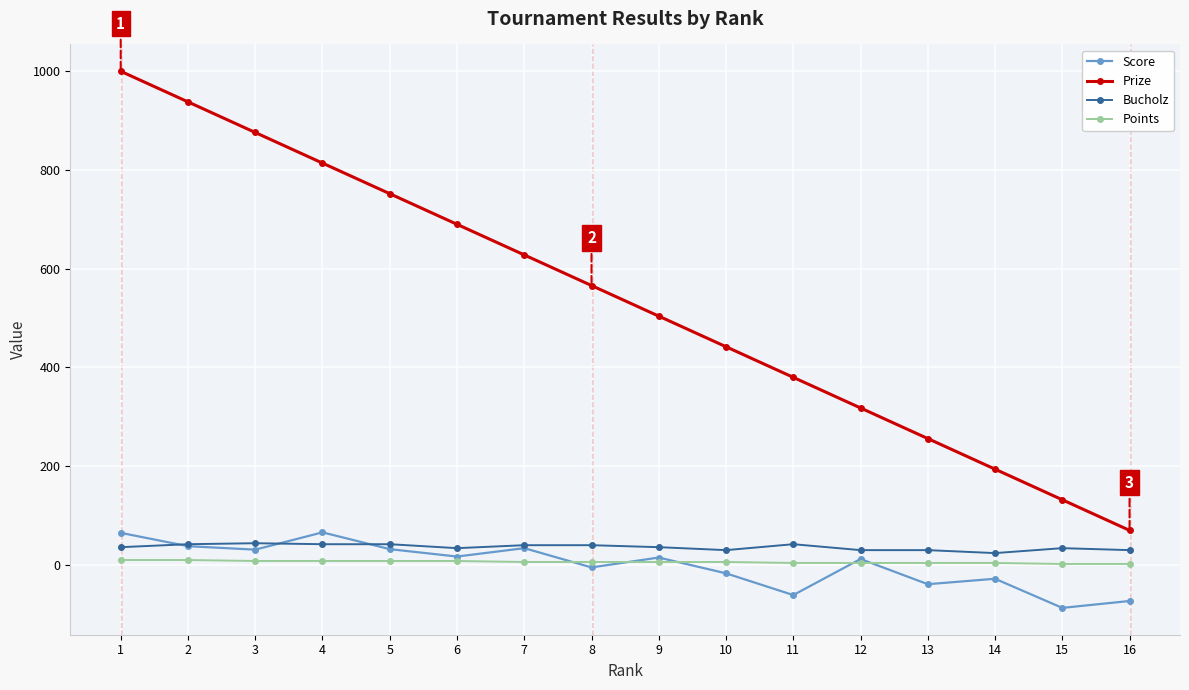

At 14, list the series in order from largest to smallest.

Prize, Bucholz, Points, Score